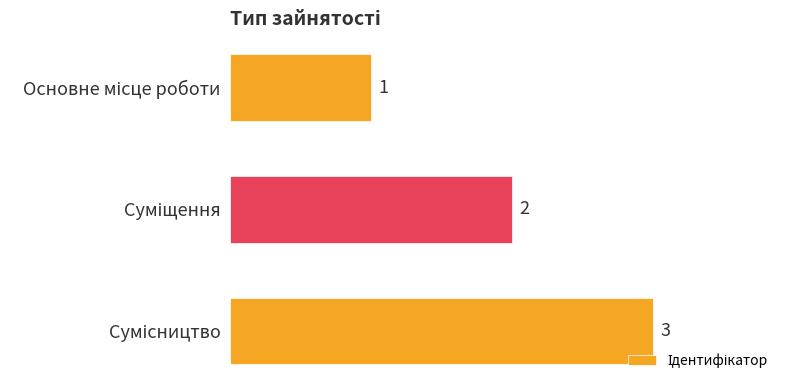

What is the maximum value shown in the chart?

3